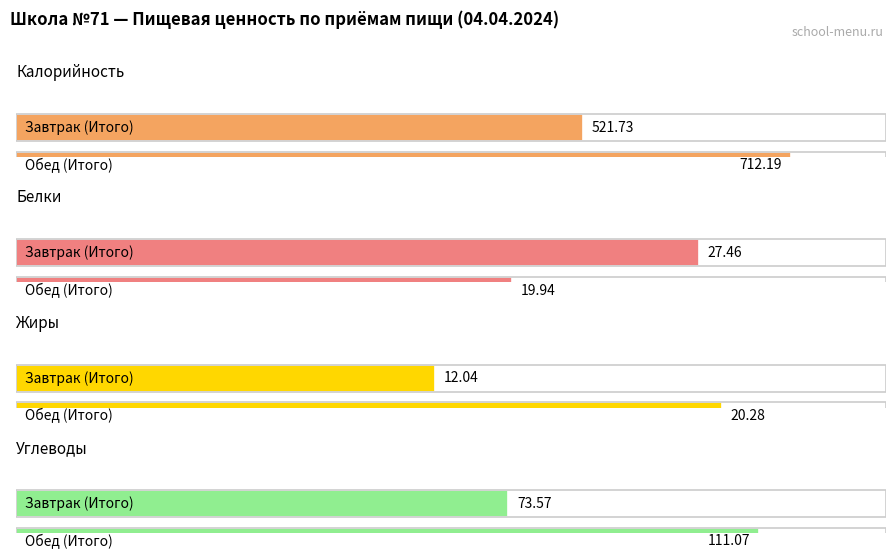

What is the difference between the Углеводы values at Обед (Итого) and Завтрак (Итого)?

37.5